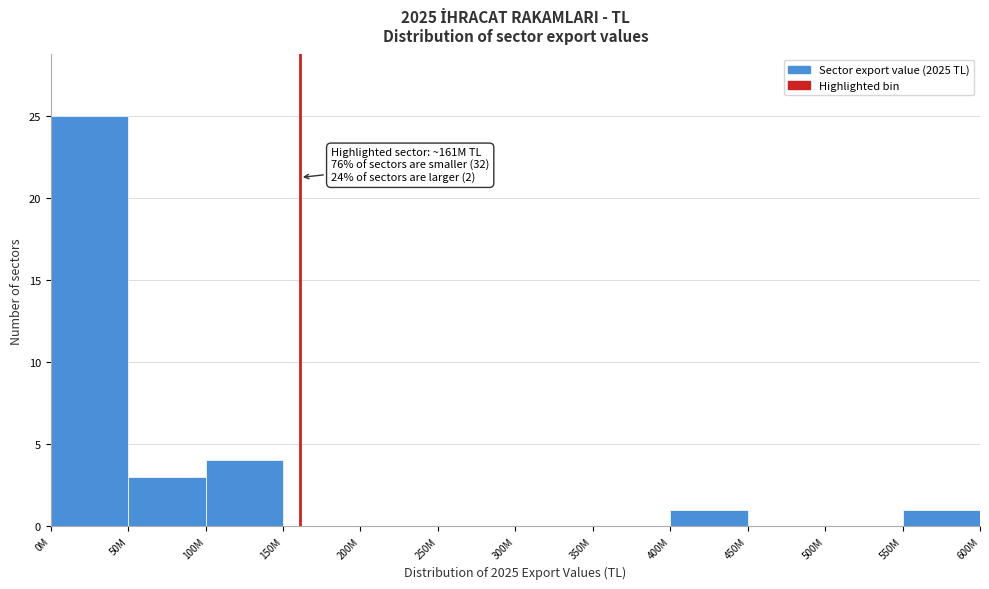

Reading right to left, transcribe all the data shown in this chart.

550M=1	500M=0	450M=0	400M=1	350M=0	300M=0	250M=0	200M=0	150M=0	100M=4	50M=3	0M=25